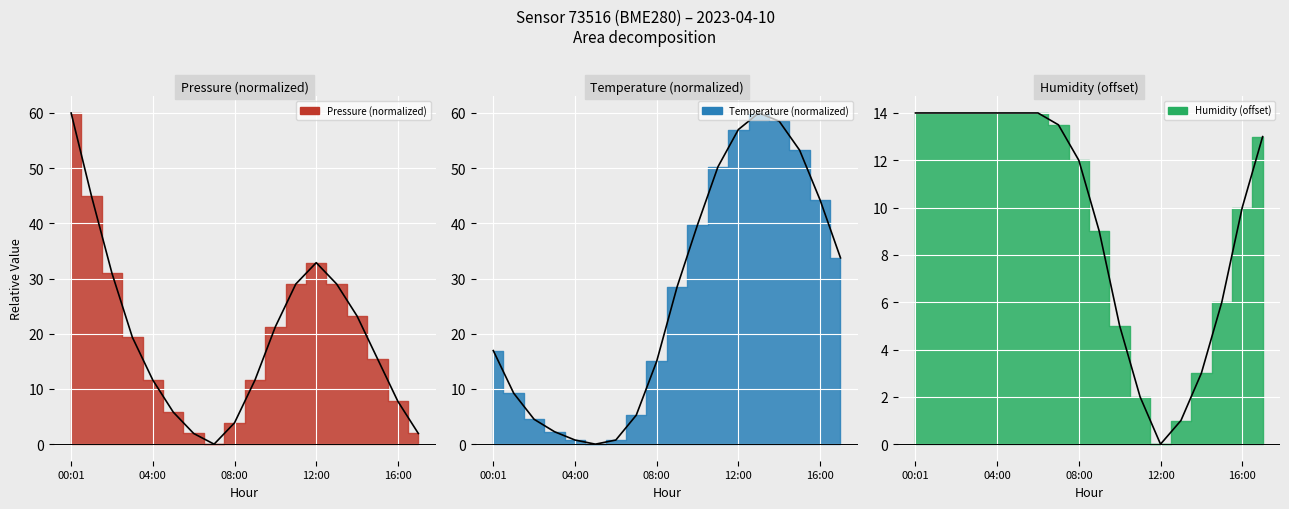

Which series has the widest spread of values?

pressure